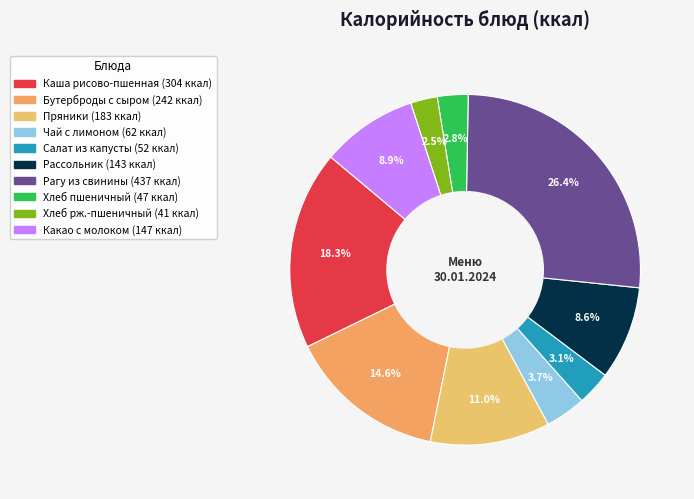

Count the number of slices in the pie.

10